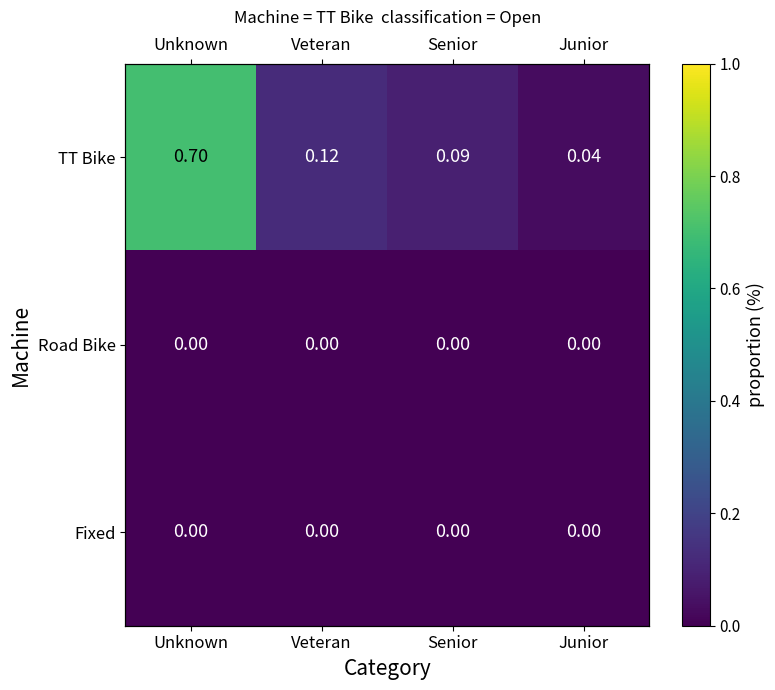

What is the maximum value shown in the chart?

0.7